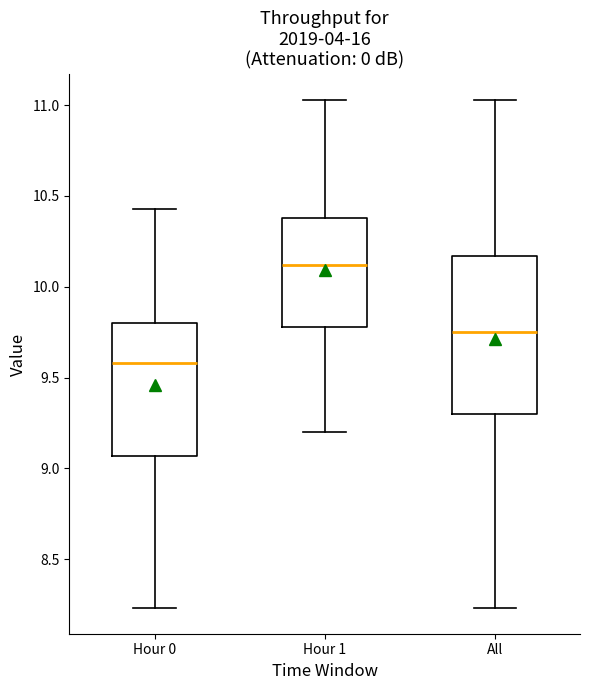

Reading left to right, transcribe this box plot: for each box, give where its median line is, the range the box spans, and where its two whiskers end, as read against the y-axis. The values are not printed on the chart, so give them approximately, as read against the axis.

Hour 0: median 9.60, box 9.05 to 9.80, whiskers 8.25 to 10.45
Hour 1: median 10.10, box 9.80 to 10.40, whiskers 9.20 to 11.05
All: median 9.75, box 9.30 to 10.15, whiskers 8.25 to 11.05